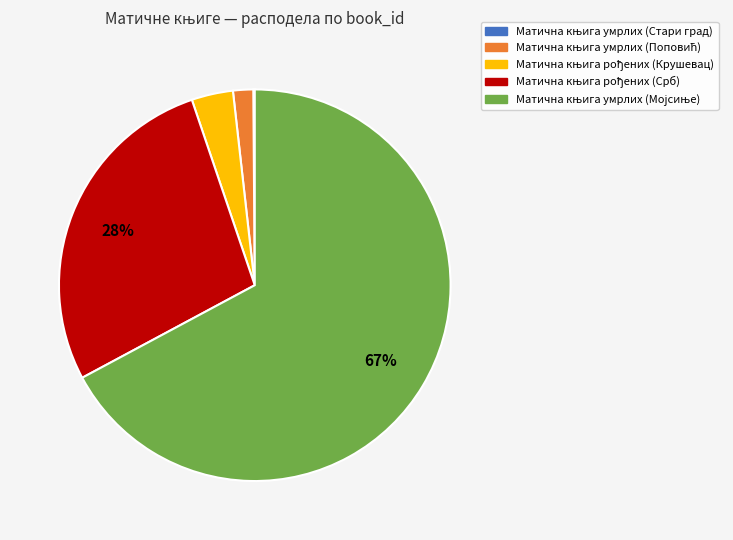

Does any single category account for the majority?

Yes